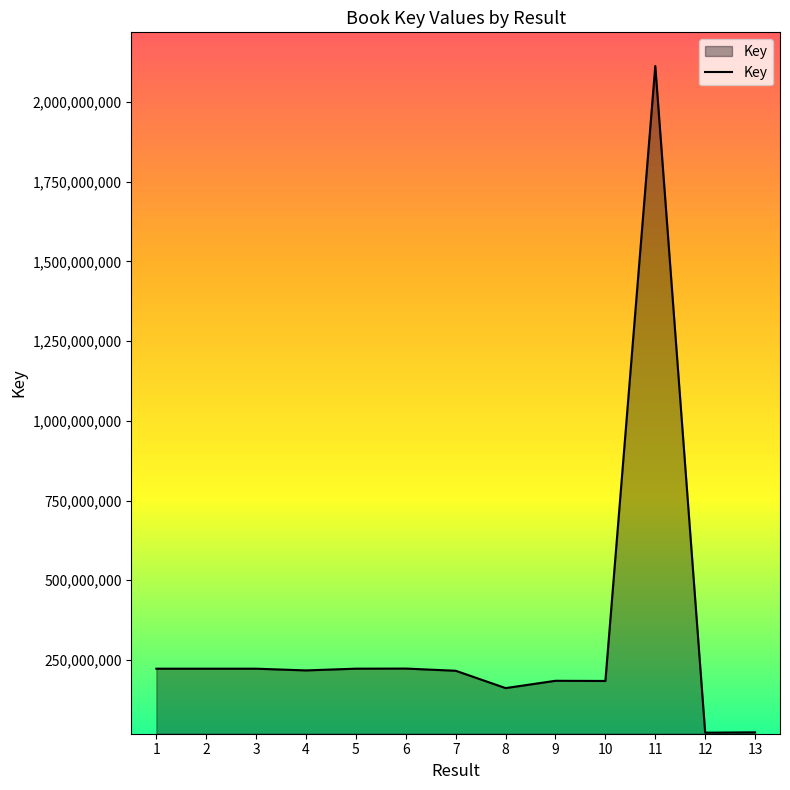

What is the greatest value displayed?

2113101189